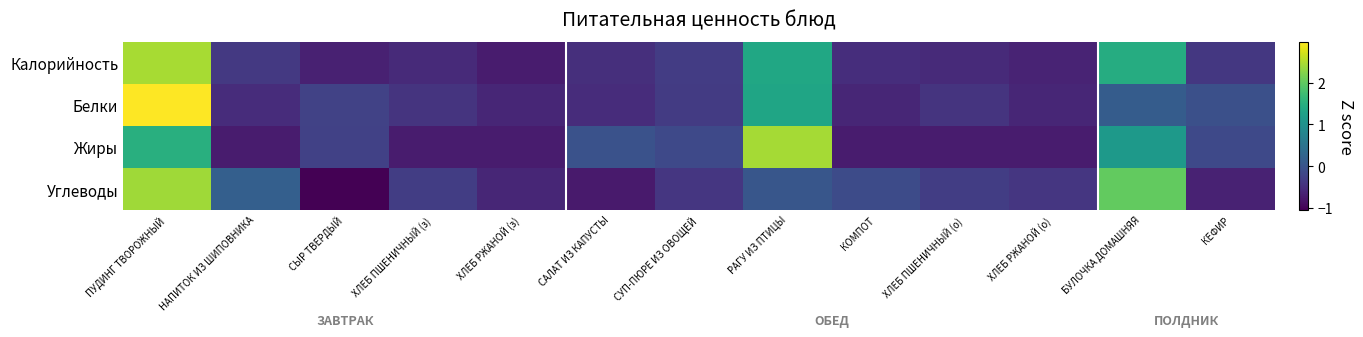

Between ПУДИНГ ТВОРОЖНЫЙ and САЛАТ ИЗ КАПУСТЫ, which is larger?

ПУДИНГ ТВОРОЖНЫЙ